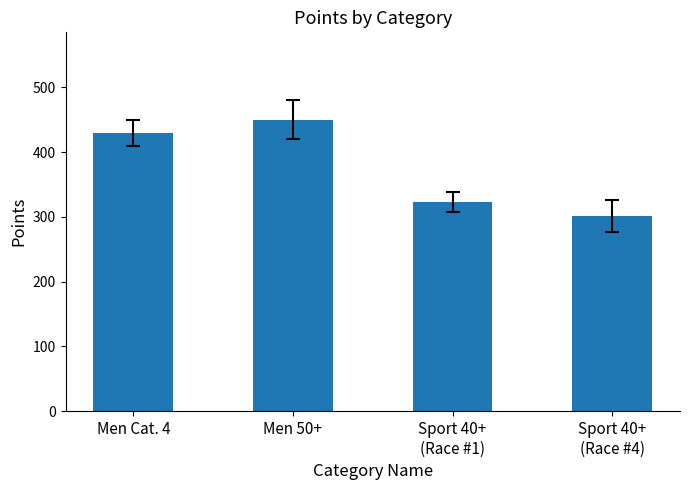

Rank the categories by value from lowest to highest.

Sport 40+
(Race #4), Sport 40+
(Race #1), Men Cat. 4, Men 50+